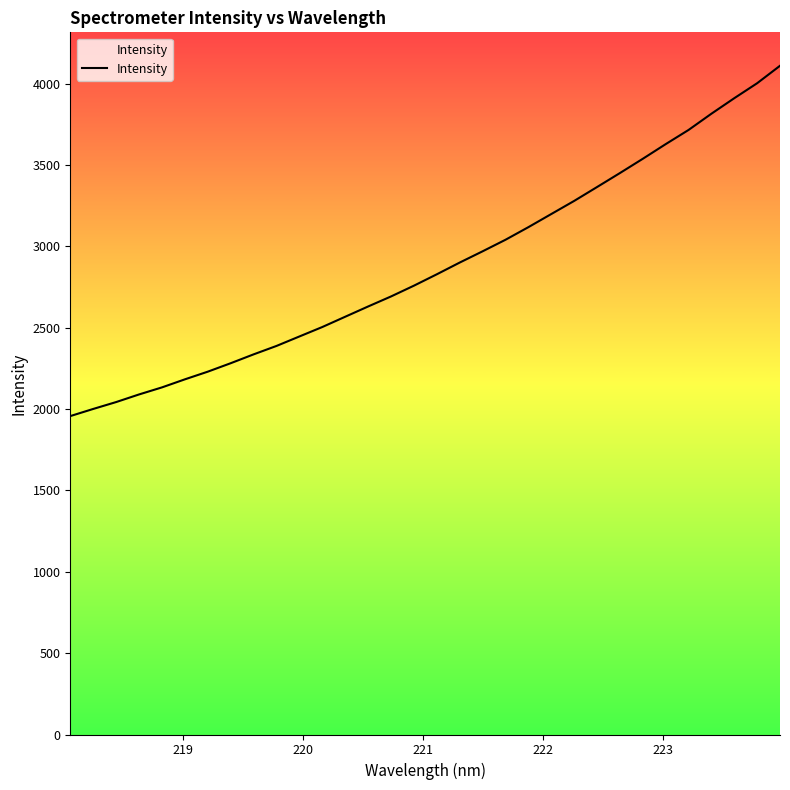

What is the difference between the maximum and minimum values?

2152.8